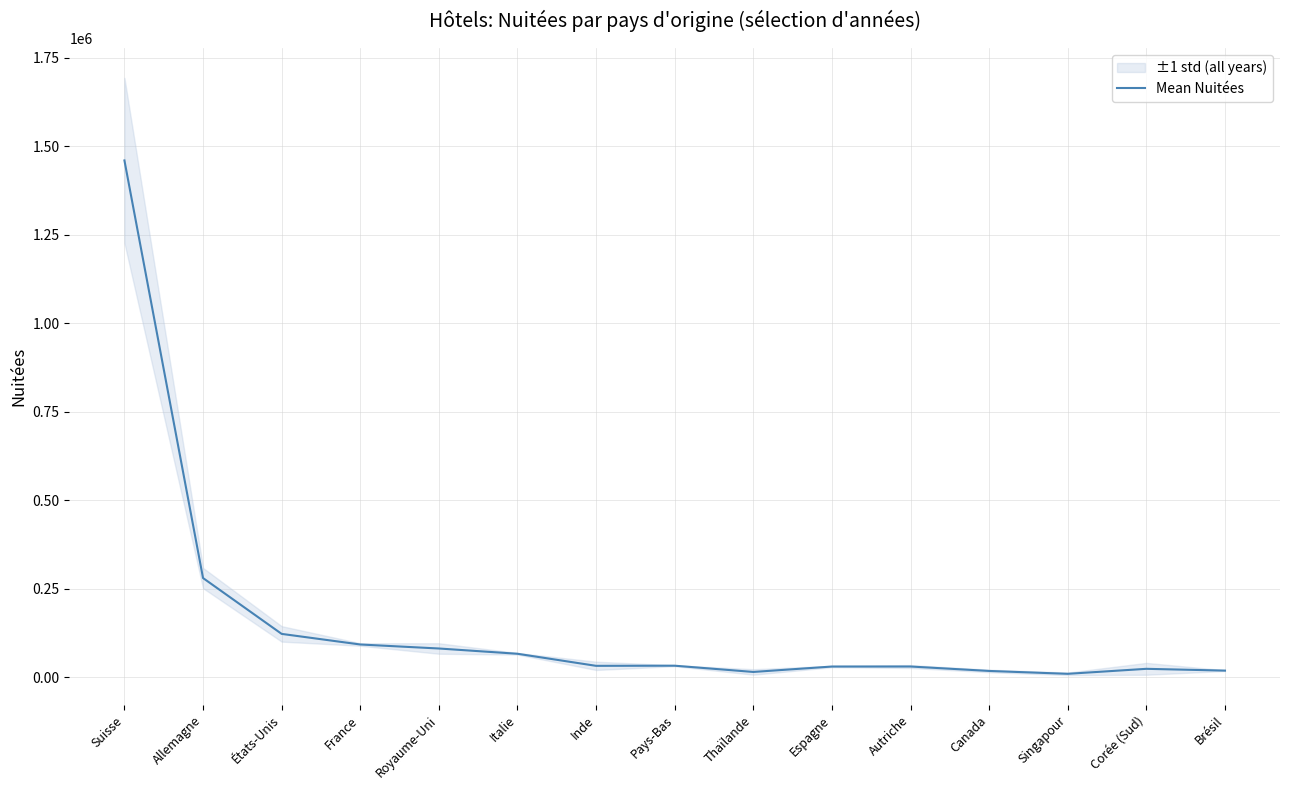

Count the number of values greater than 32026.

7